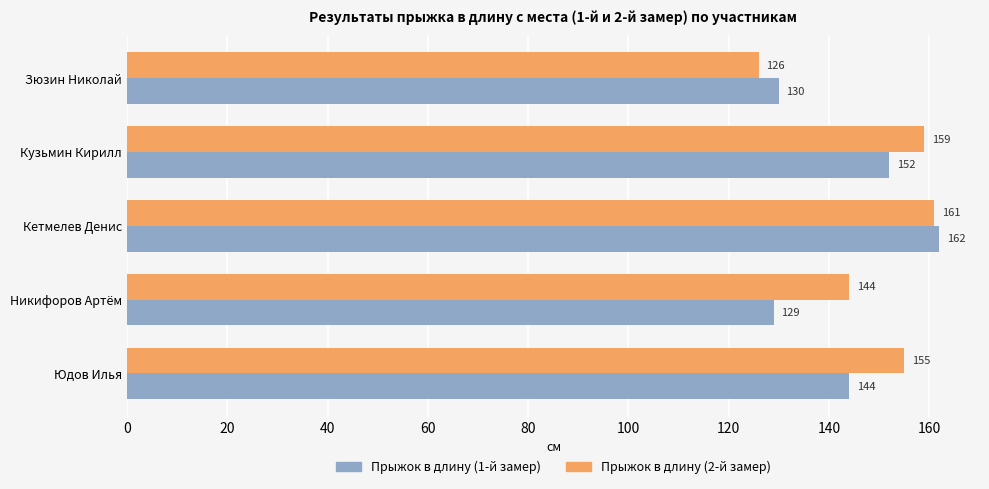

Which series has the largest range (max minus min)?

Прыжок в длину (2-й замер)